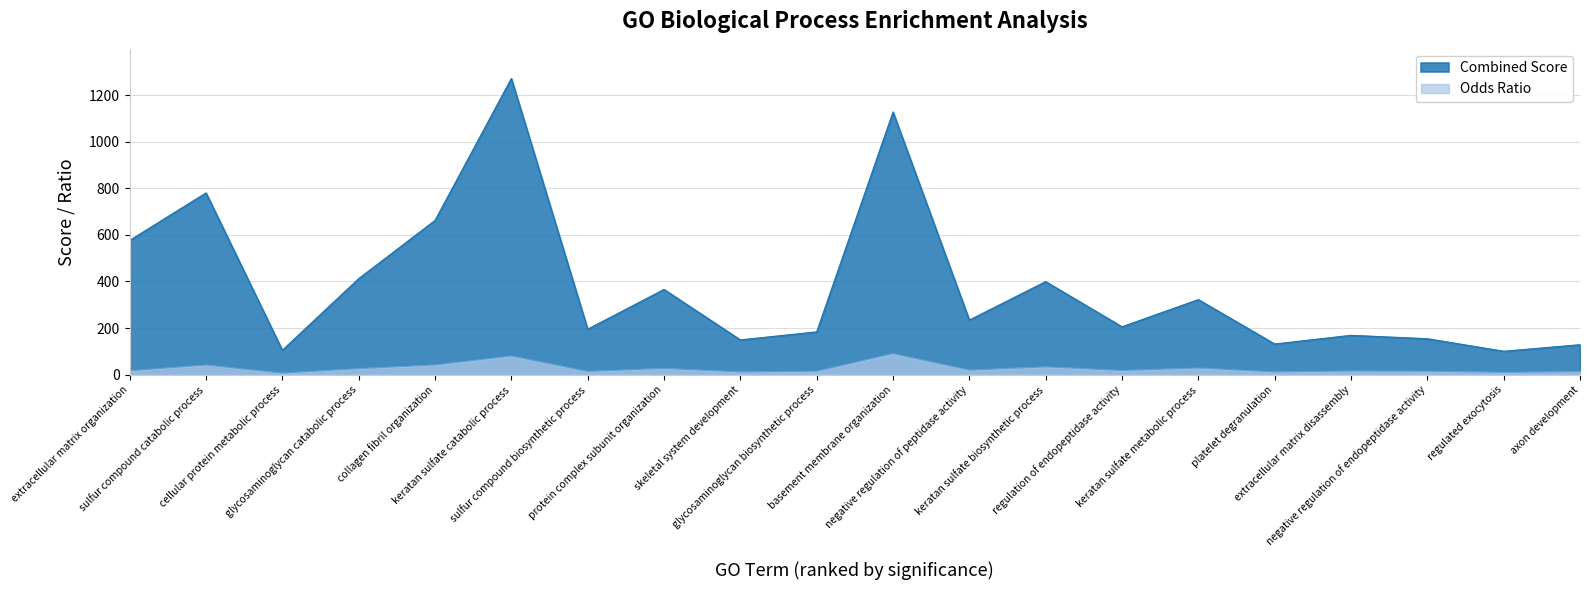

Reading left to right, transcribe all the data shown in this chart.

Combined Score: 576.4	780.2	104.7	412.1	662.2	1271.7	195.0	365.7	149.0	183.5	1127.7	234.1	399.3	205.4	322.1	131.3	168.6	154.1	100.2	128.3
Odds Ratio: 16.8	41.3	6.5	25.8	41.5	80.3	13.8	26.8	11.6	14.6	90.4	19.4	33.2	17.7	28.3	11.7	15.4	14.5	9.8	12.8